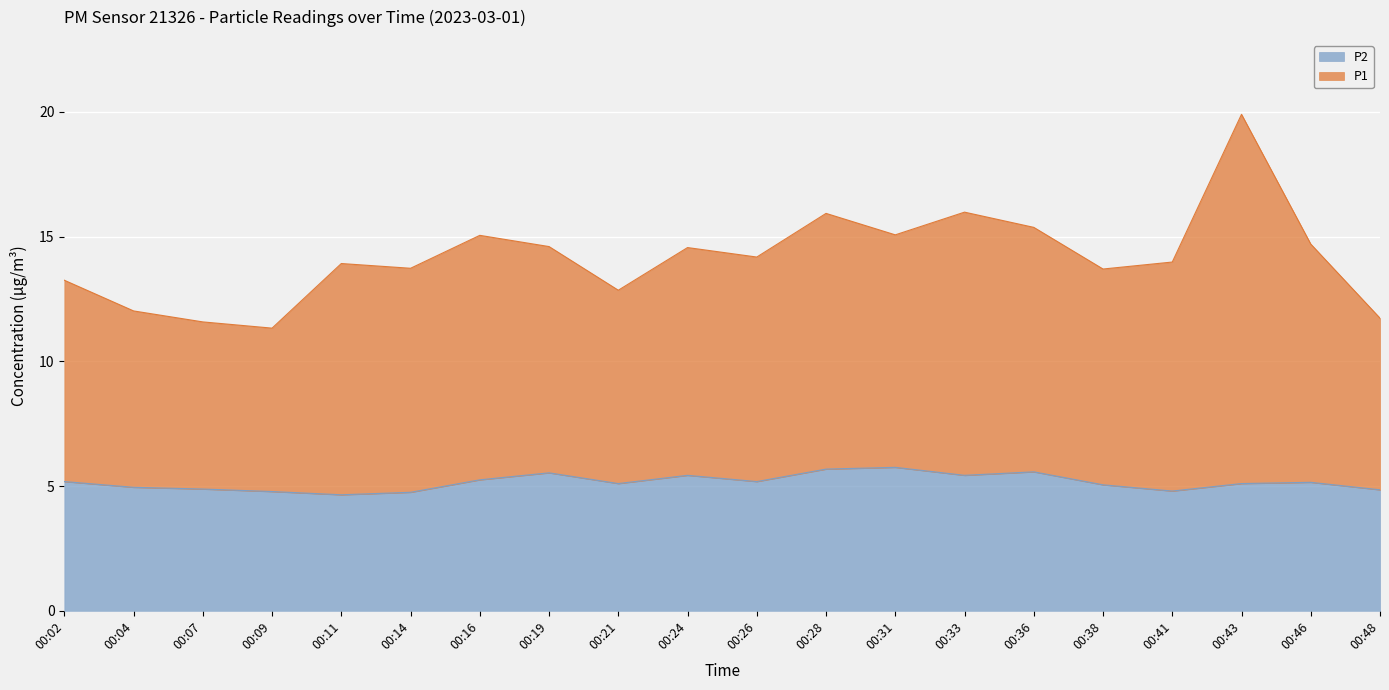

Reading left to right, list all the values displayed in this chart.

P1: 13.2	12.0	11.6	11.3	13.9	13.7	15.1	14.6	12.8	14.6	14.2	15.9	15.1	16.0	15.4	13.7	14.0	19.9	14.7	11.7
P2: 5.2	5.0	4.9	4.8	4.7	4.8	5.2	5.5	5.1	5.4	5.2	5.7	5.8	5.4	5.6	5.0	4.8	5.1	5.2	4.8